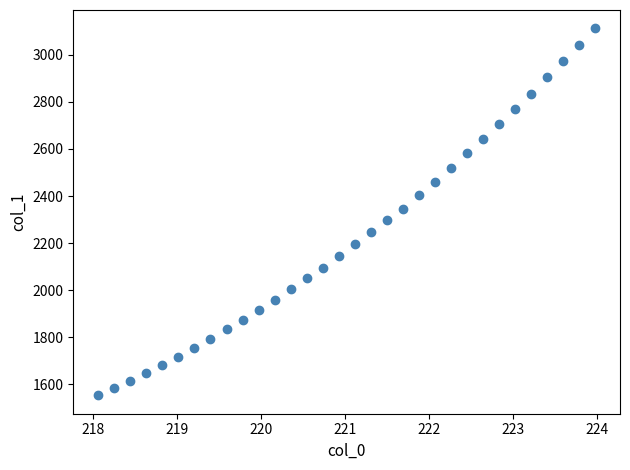

What is the range of Y values (max minus min)?

1559.5